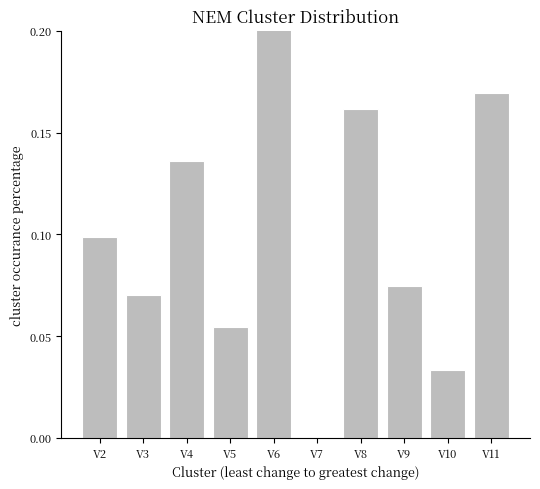

The chart shows a value of -0.1 at V7. True or false?

False